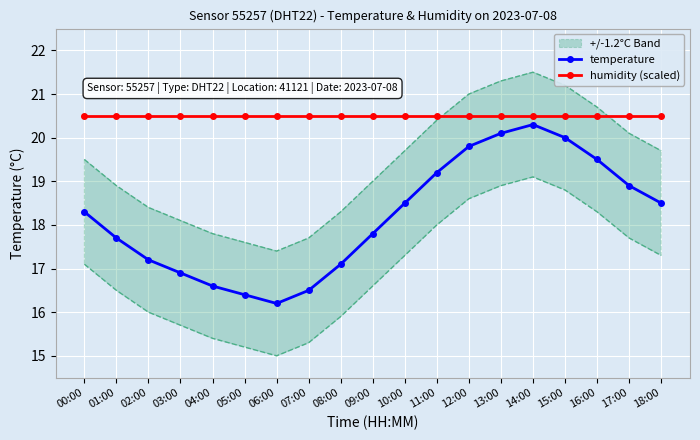

At which category is the sum across all series the highest?

14:00